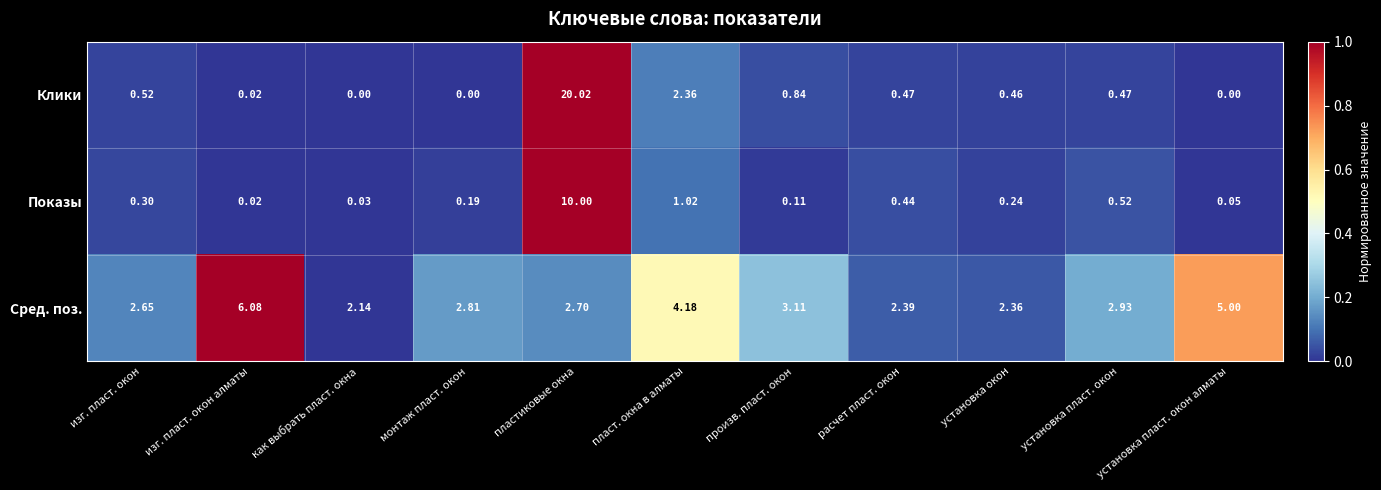

Is the value of Показы at установка пласт. окон greater than the value of Сред. поз. at произв. пласт. окон?

No